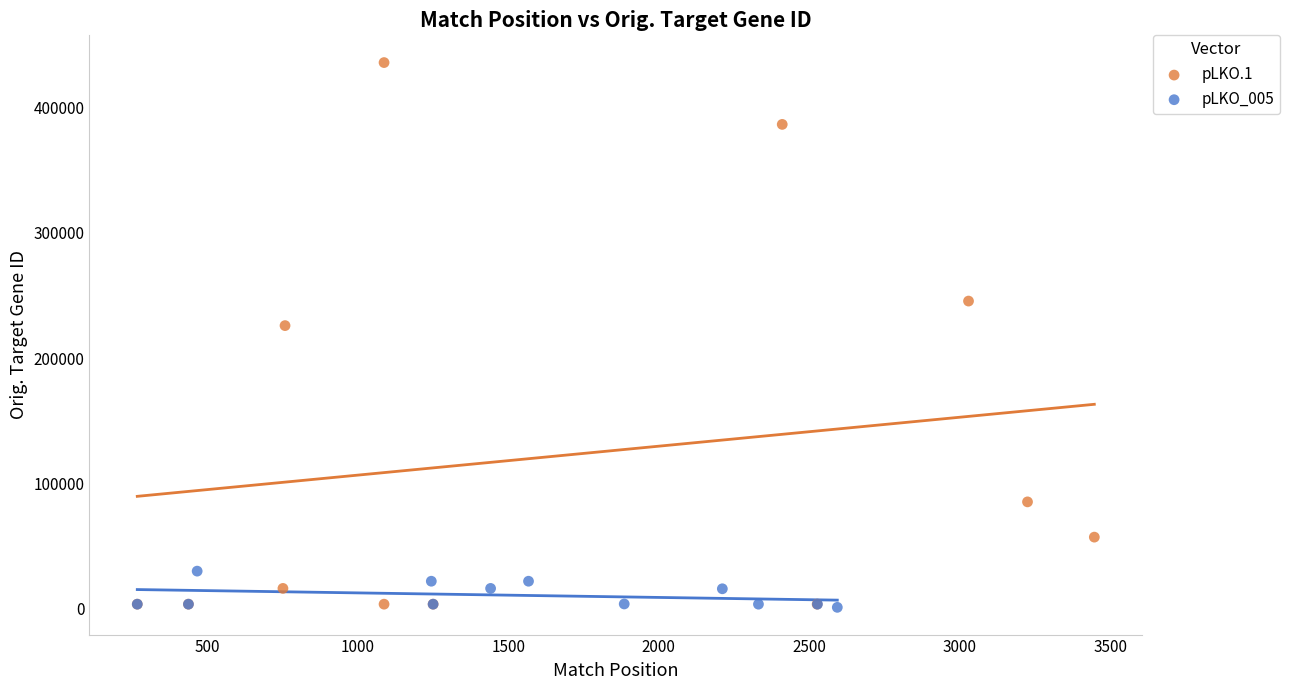

Which series contains the highest Y value?

pLKO.1